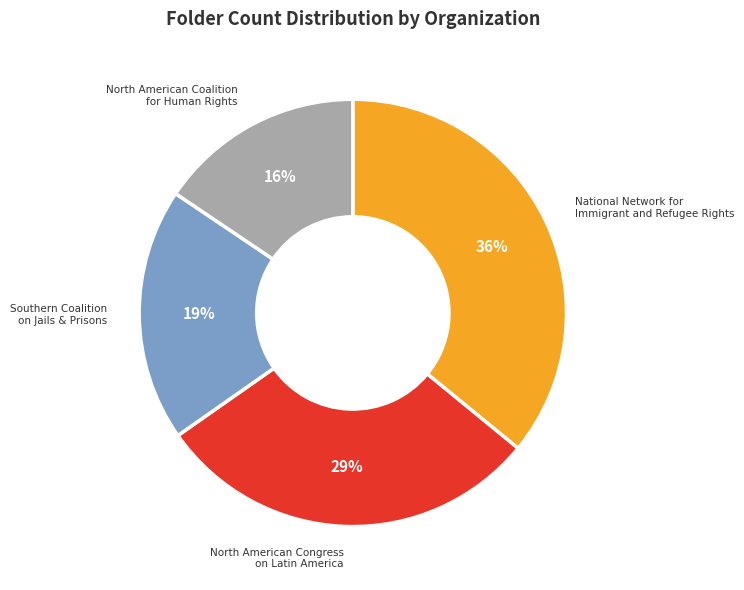

Does any single category account for the majority?

No